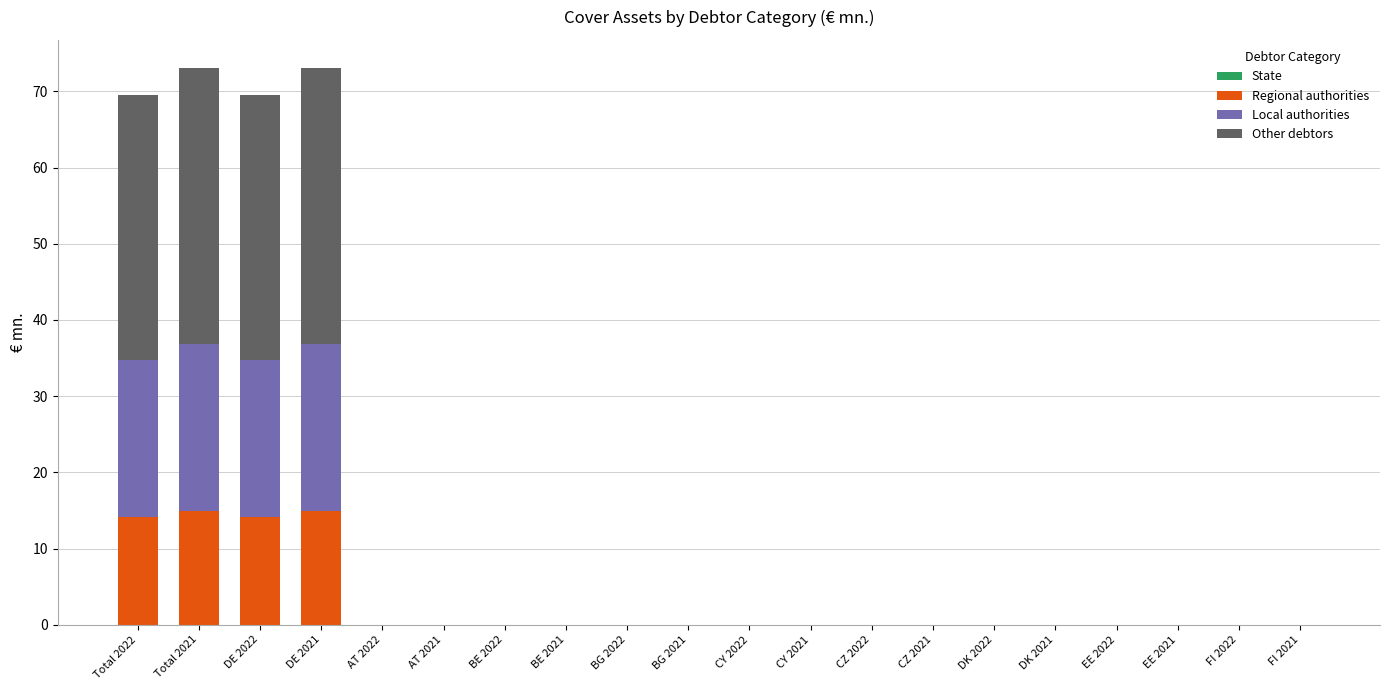

Is it true that Regional authorities equals 0.0 at FI 2021?

True